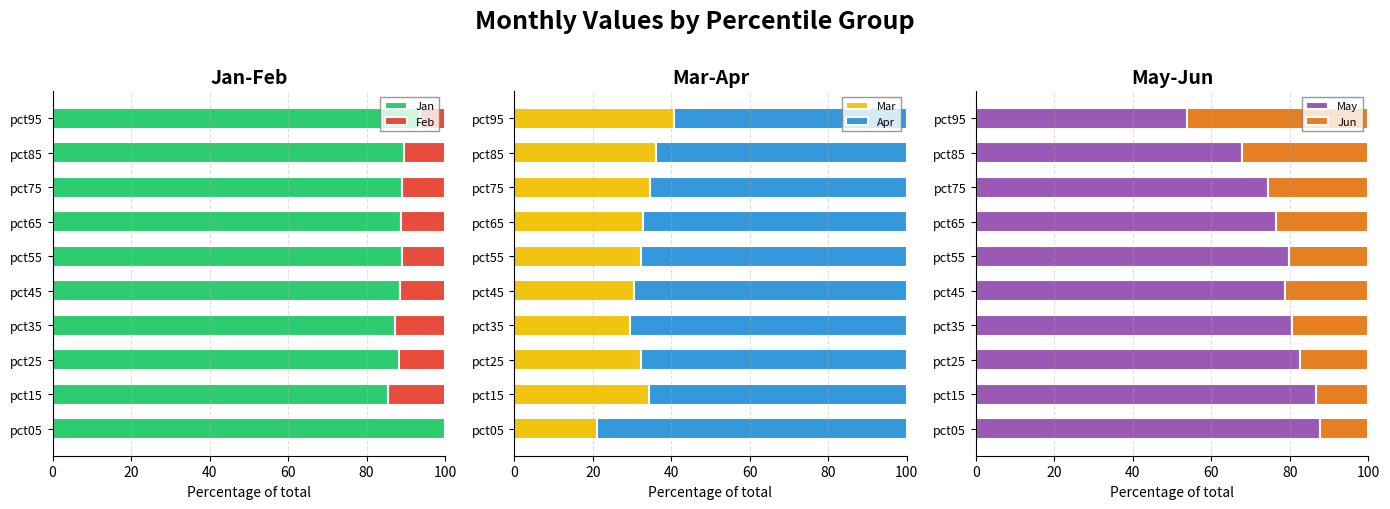

The Jan series shows 88.2 at pct25. True or false?

True